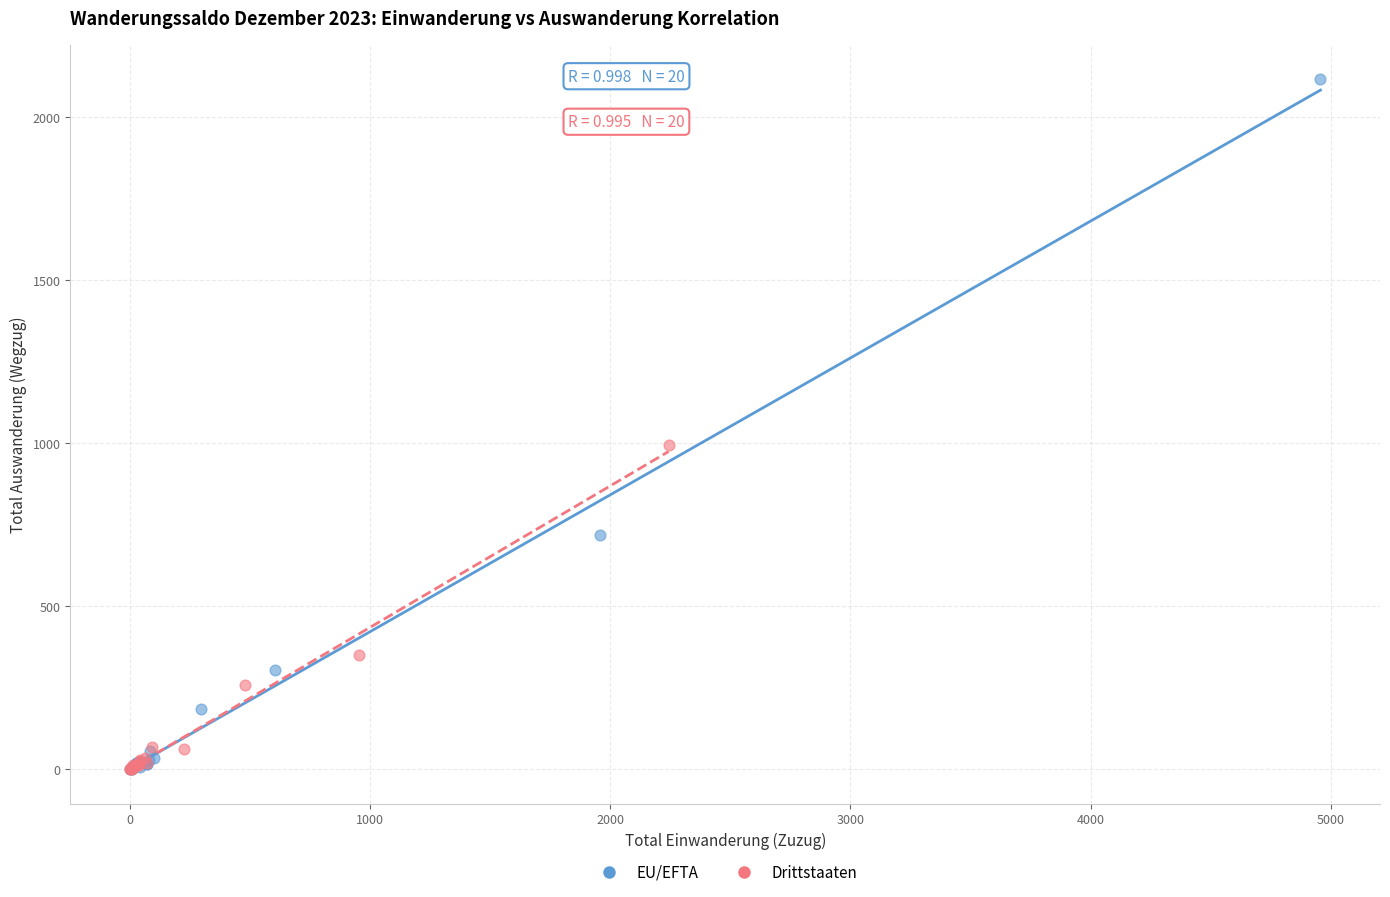

Which series contains the highest Y value?

EU/EFTA